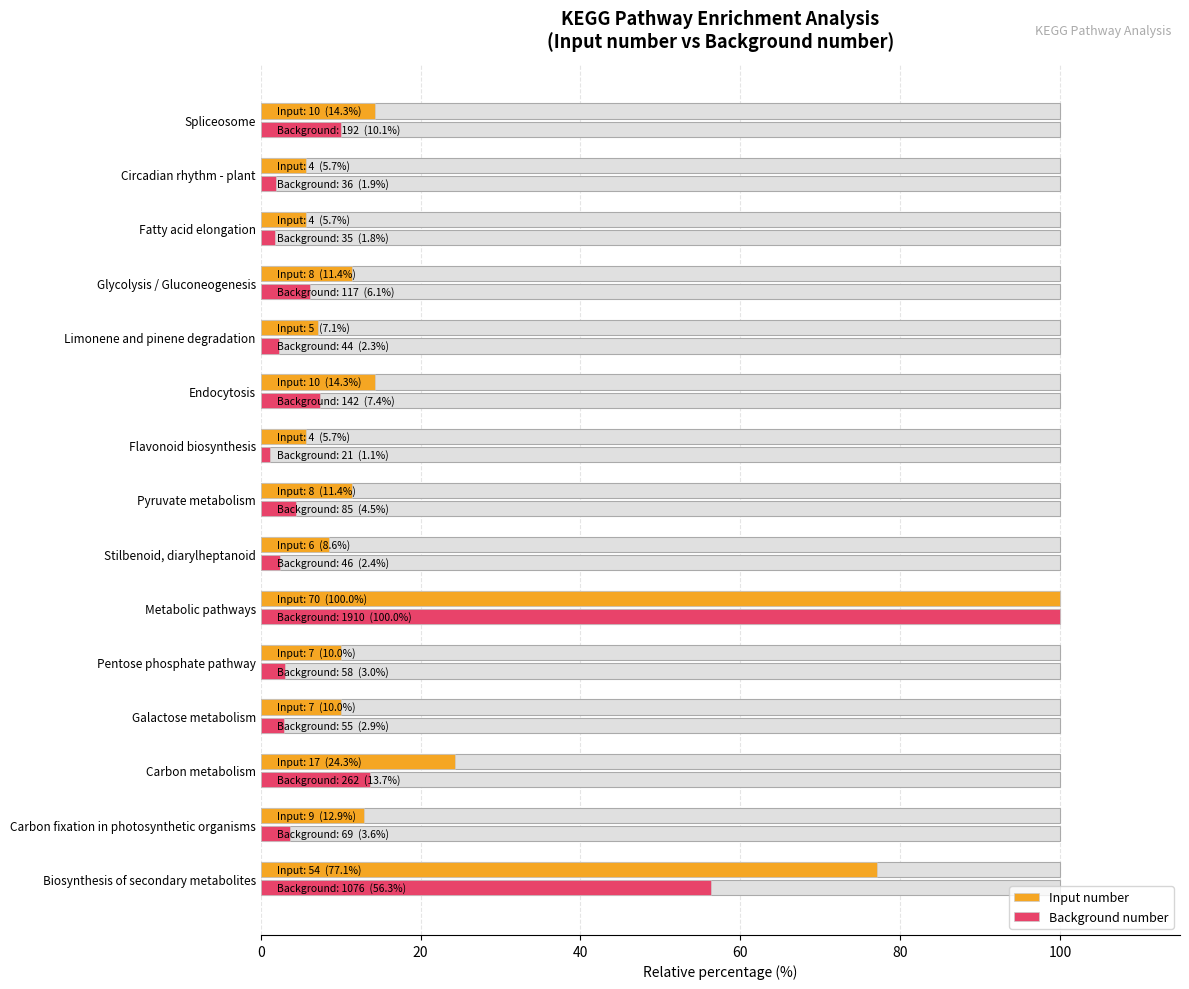

The value of Background number at Limonene and pinene degradation is 1.6. True or false?

False